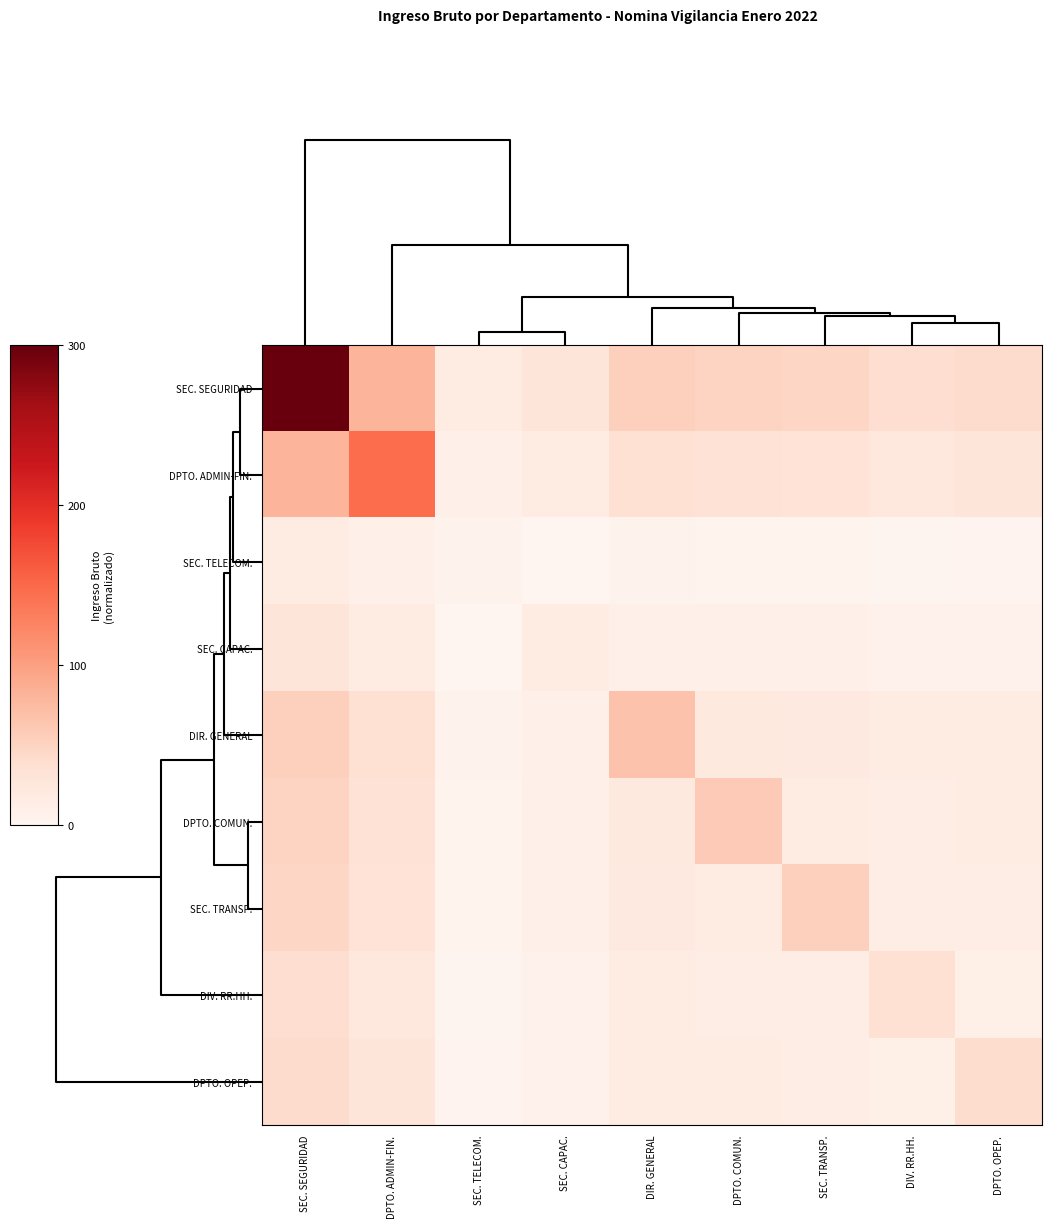

At how many categories does at least one series exceed 165?

1